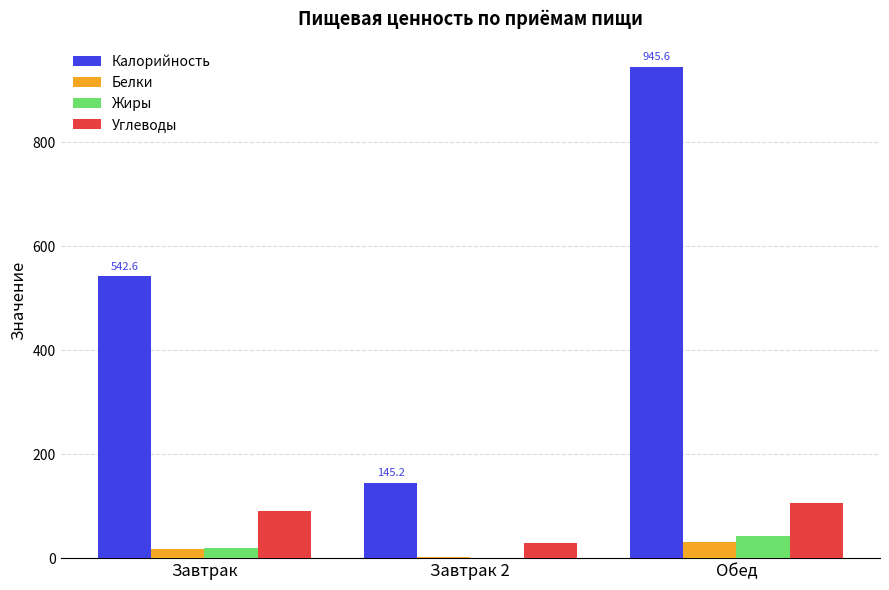

Which category has the highest value in the Калорийность series?

Обед